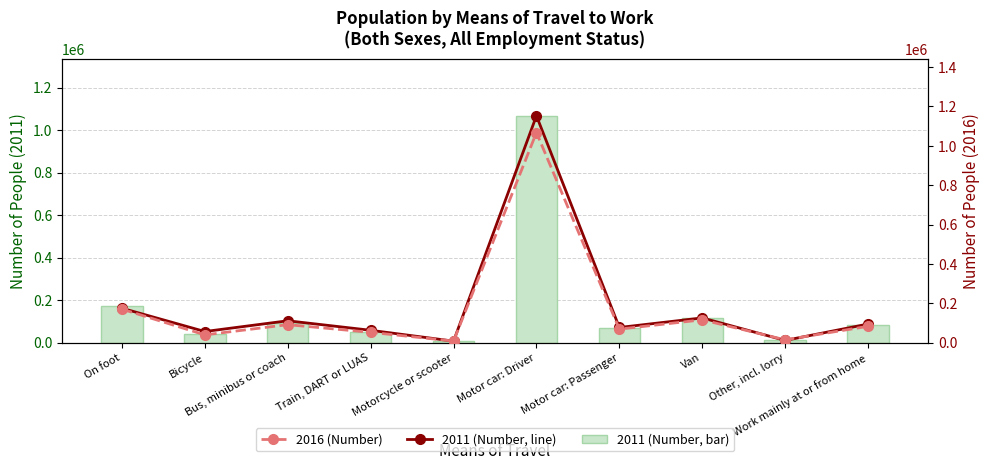

Count the number of data series in this chart.

3